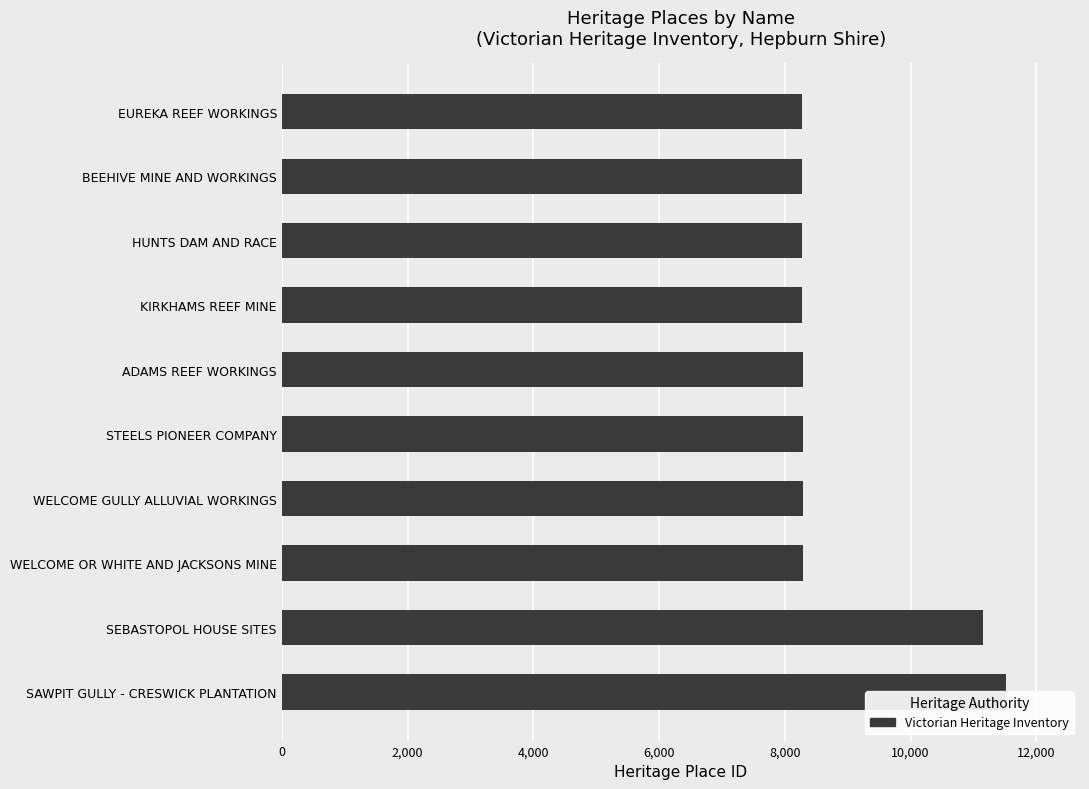

What is the difference between the second highest and second lowest values?

2875